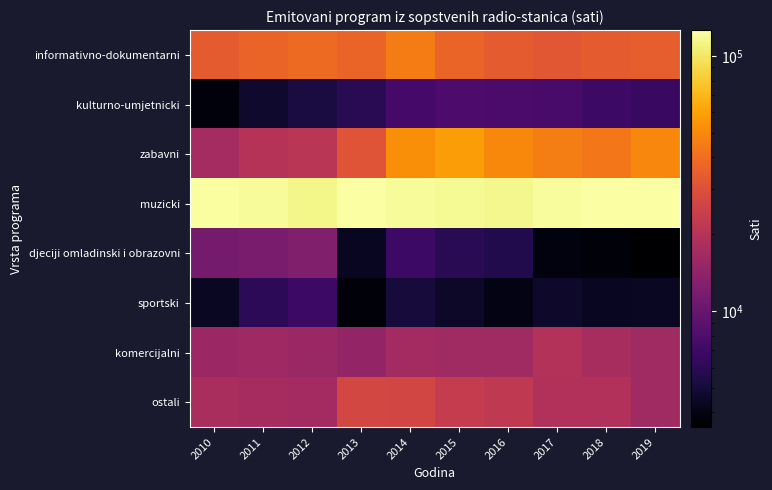

What is the maximum value shown in the chart?

126132